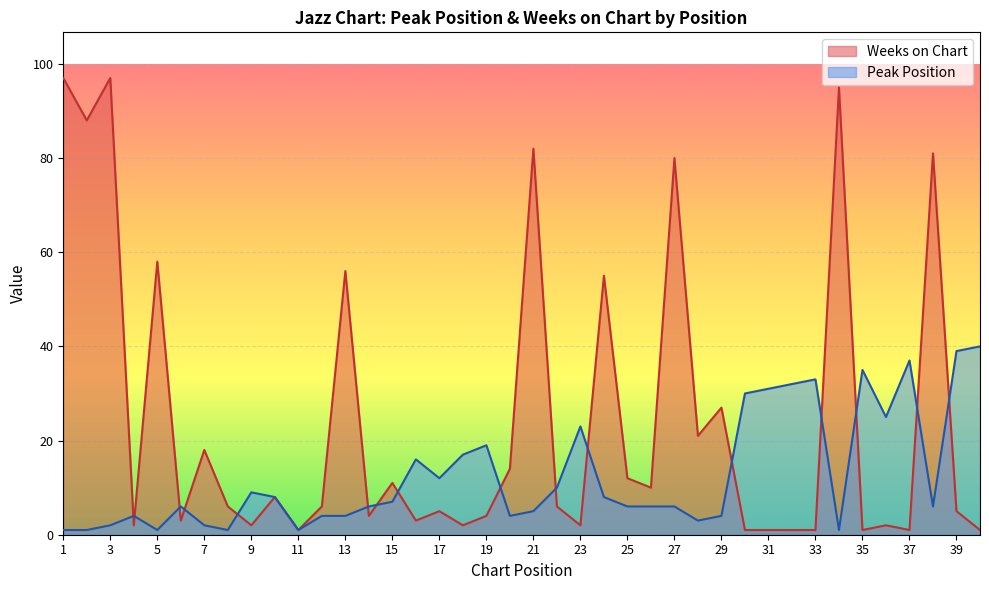

Where is the first local minimum for Peak Position?

5